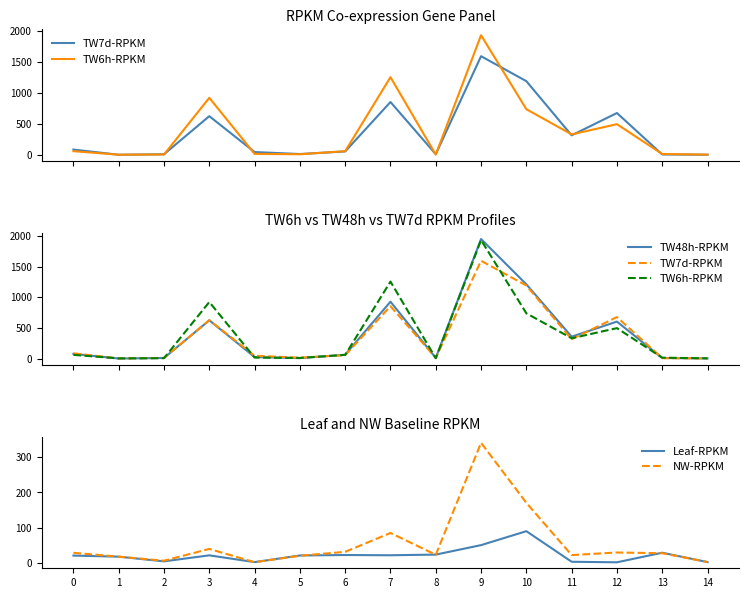

What is the sum of all TW7d-RPKM values?

5534.0